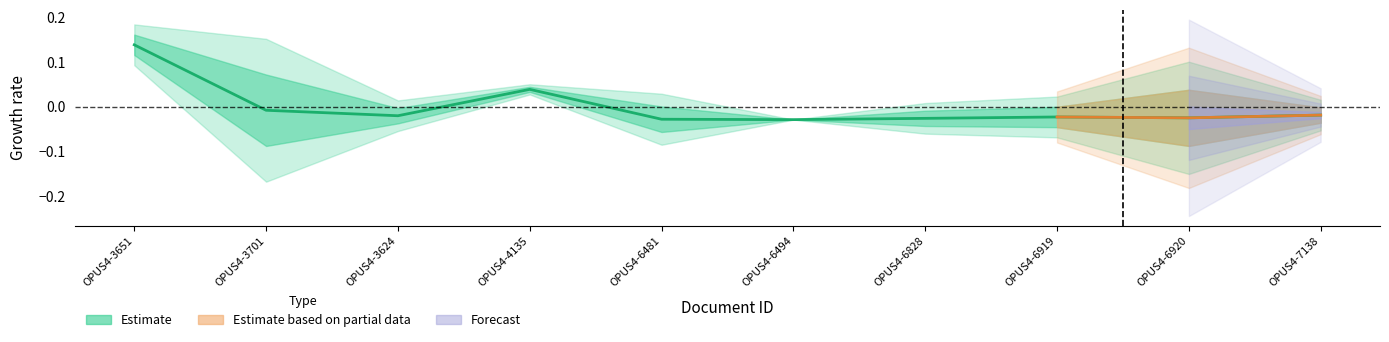

Does the chart display data point markers on the line(s)?

No